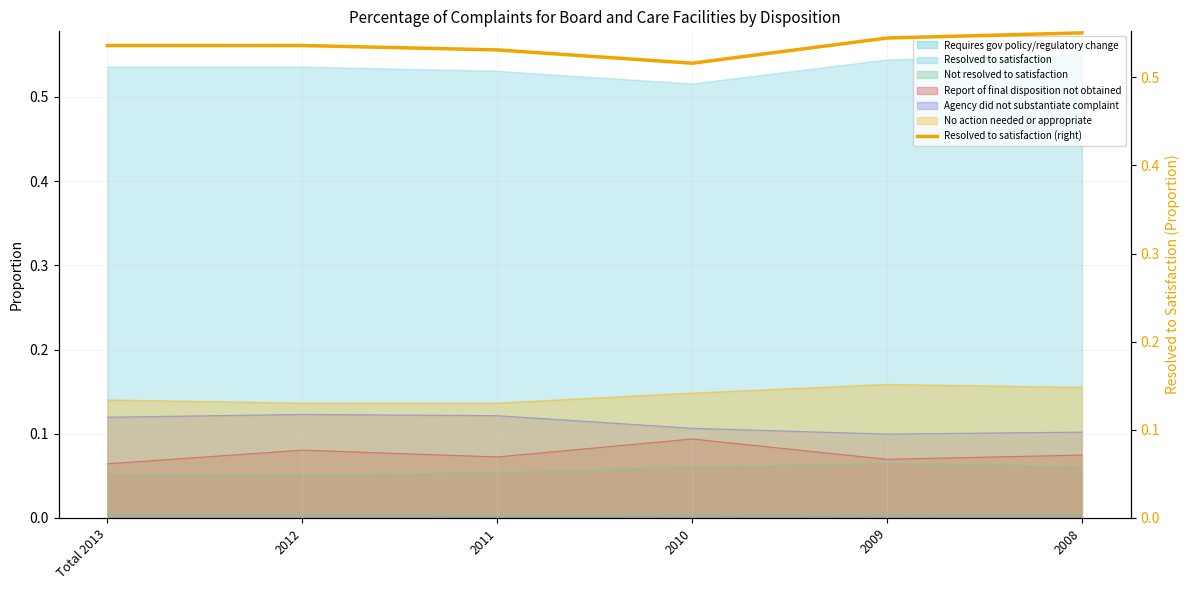

True or false: the data has more than 2 interior local peaks.

False